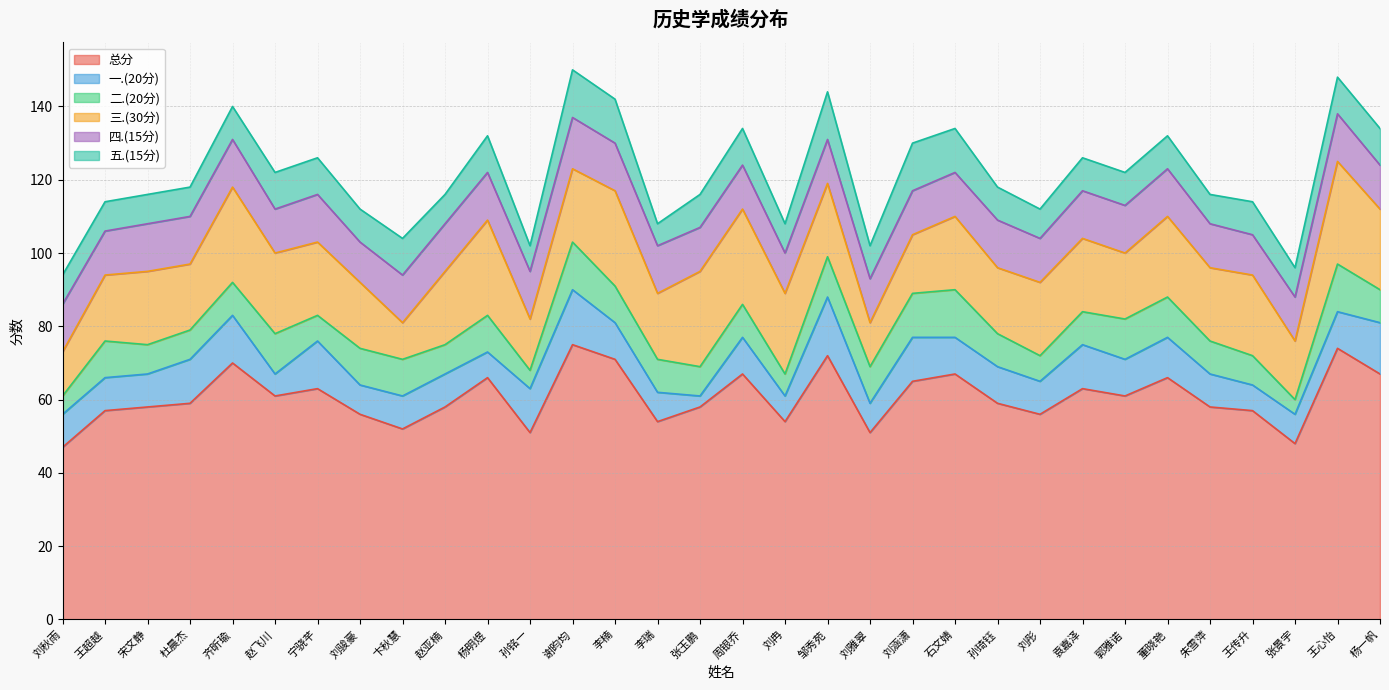

What is the label of the 12th point from the right?

刘涵潇